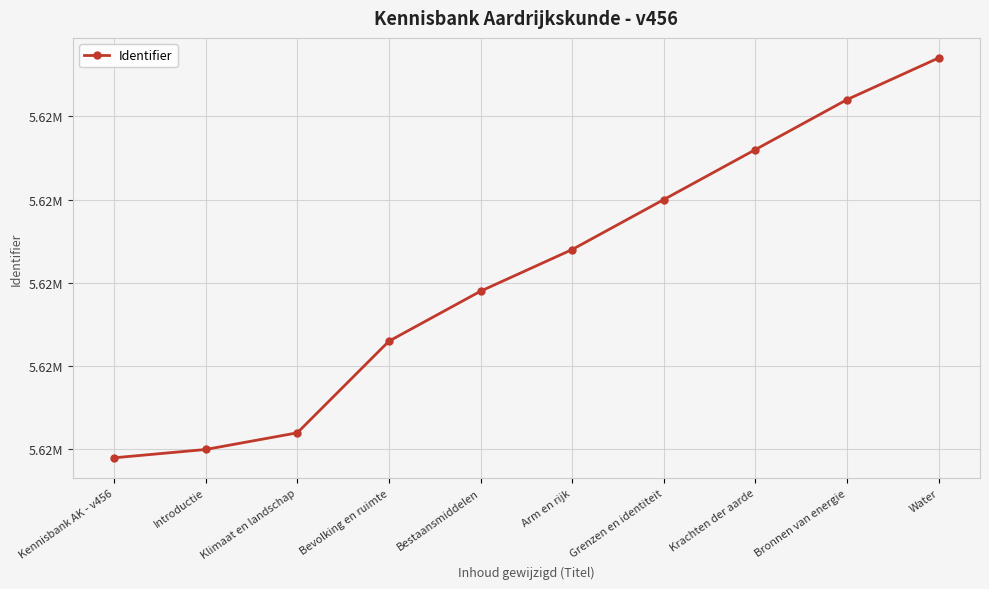

What is the change in value from Bevolking en ruimte to Arm en rijk?

+11